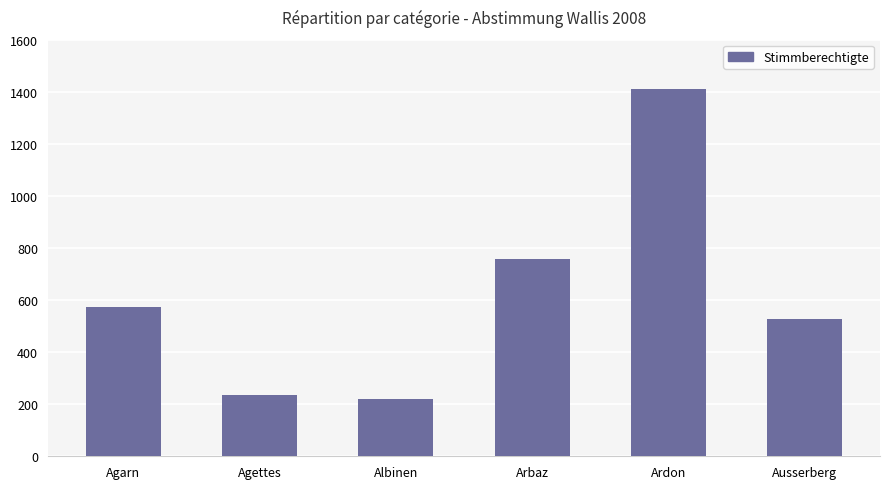

Rank the categories by value from lowest to highest.

Albinen, Agettes, Ausserberg, Agarn, Arbaz, Ardon